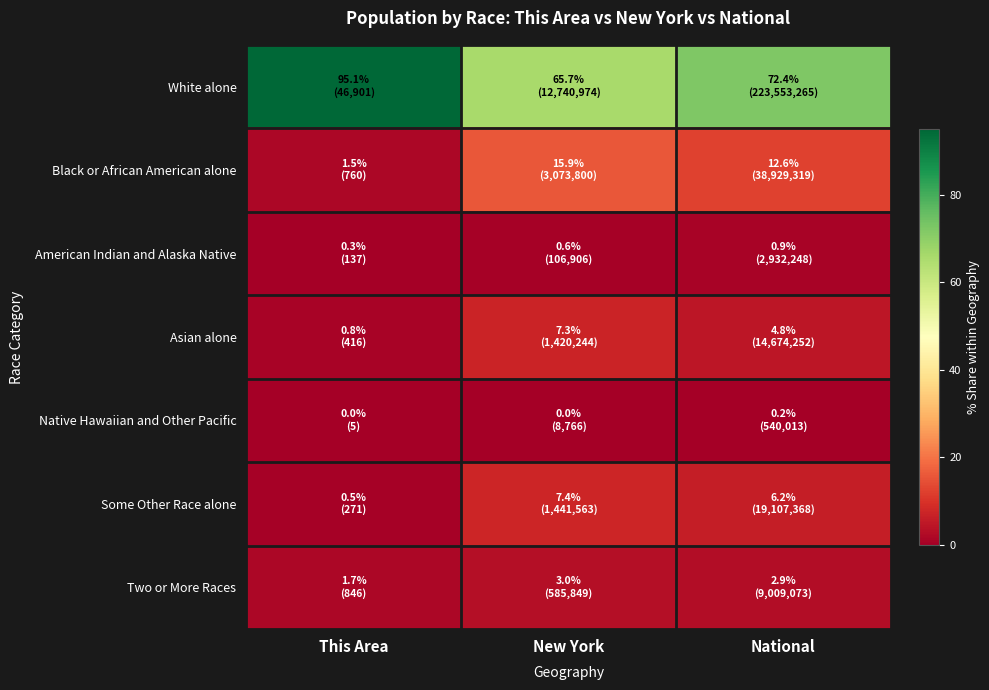

At how many categories does at least one series exceed 46?

3